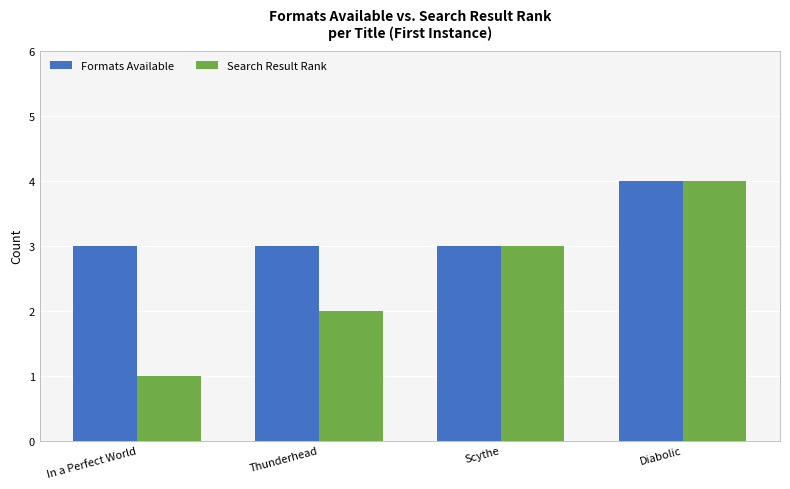

What value does the Formats Available series have at In a Perfect World?

3